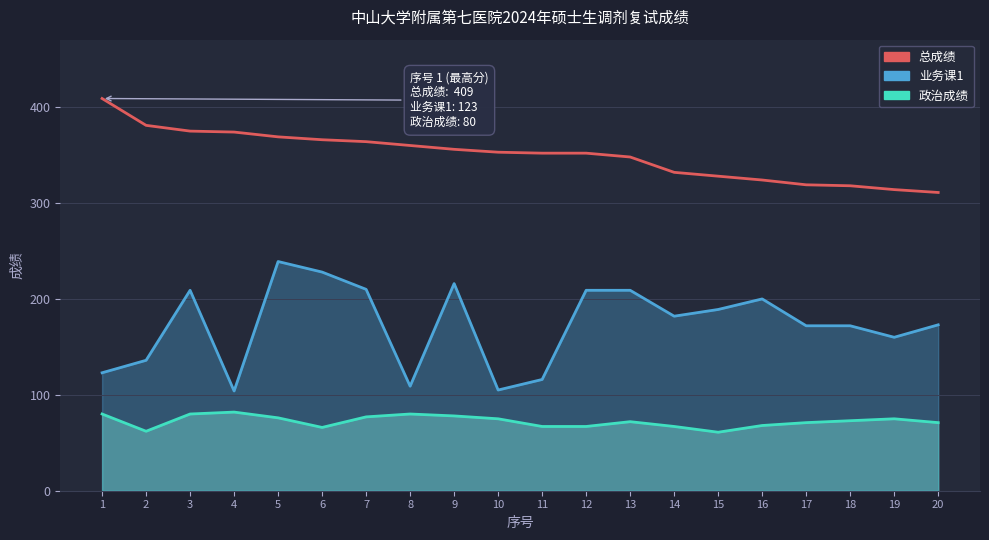

Does the chart display data point markers on the line(s)?

No